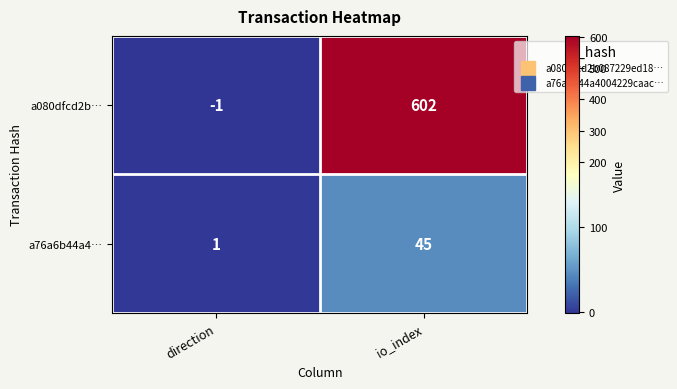

Reading left to right, extract all data points from this chart.

a080dfcd2b…: direction=-1	io_index=602
a76a6b44a4…: direction=1	io_index=45